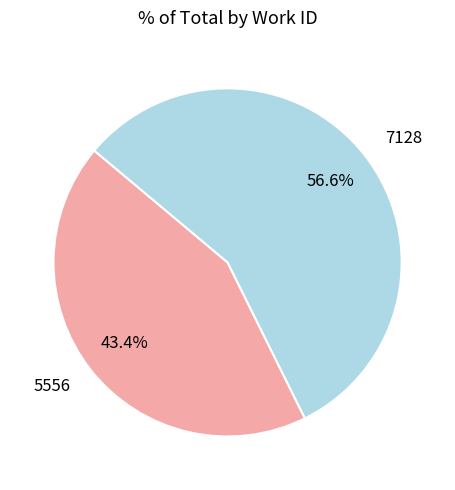

The 7128 slice represents 57% of the pie. True or false?

True